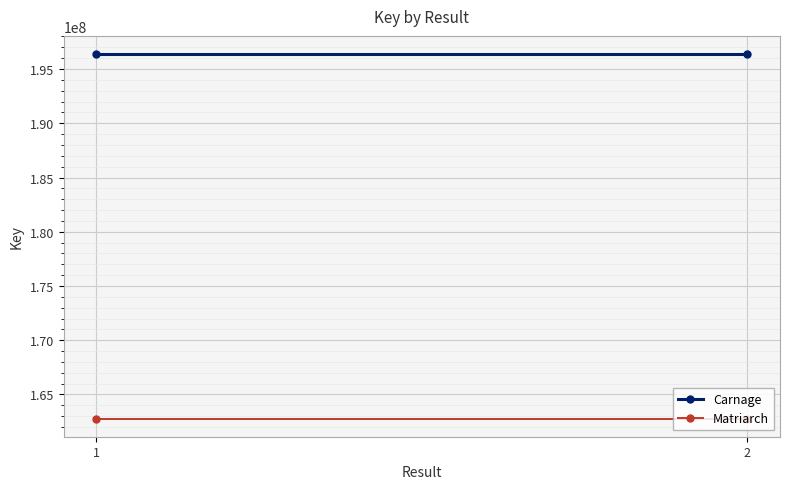

What is the sum of the Matriarch values at 2 and 1?

325569440